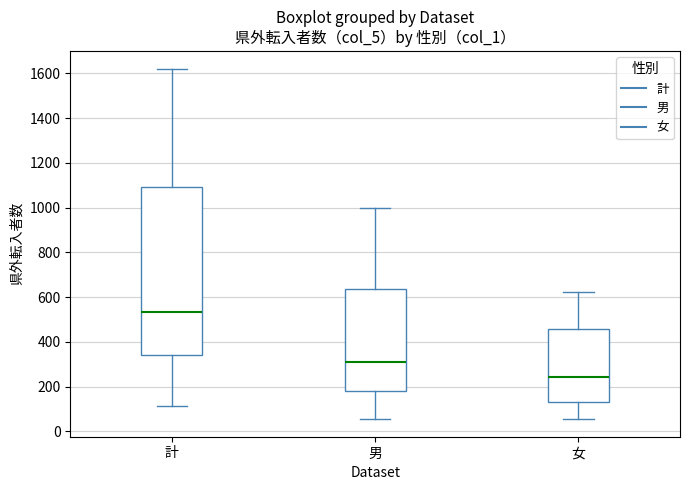

Where is the upper edge of the box for 計 on the y-axis? The values are not printed on the chart, so give them approximately, as read against the axis.

1100